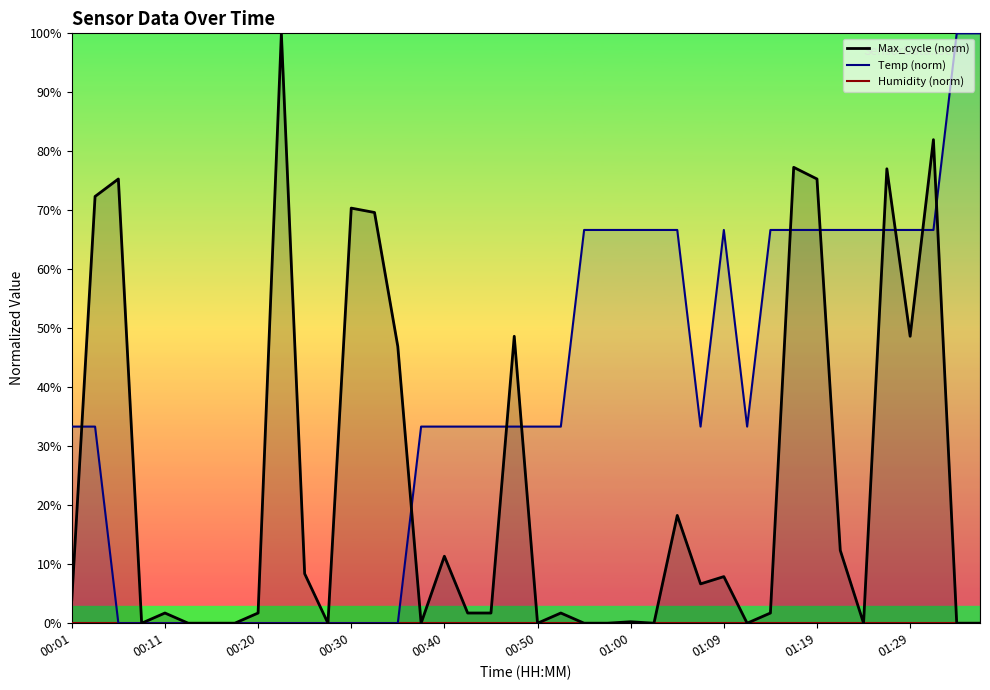

What is the difference between the highest and lowest values at 39?

100.0